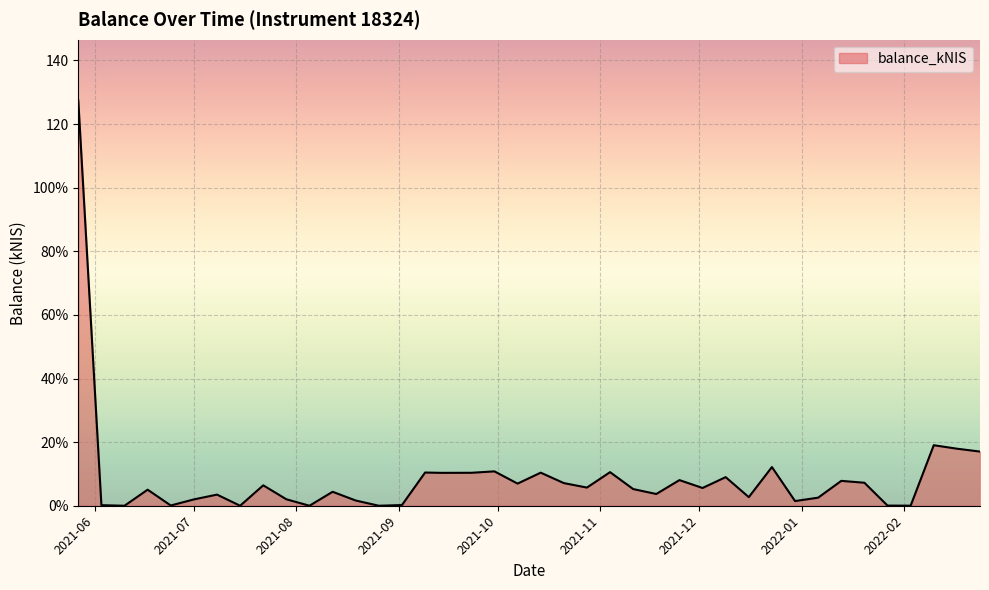

Does the chart display data point markers on the line(s)?

No